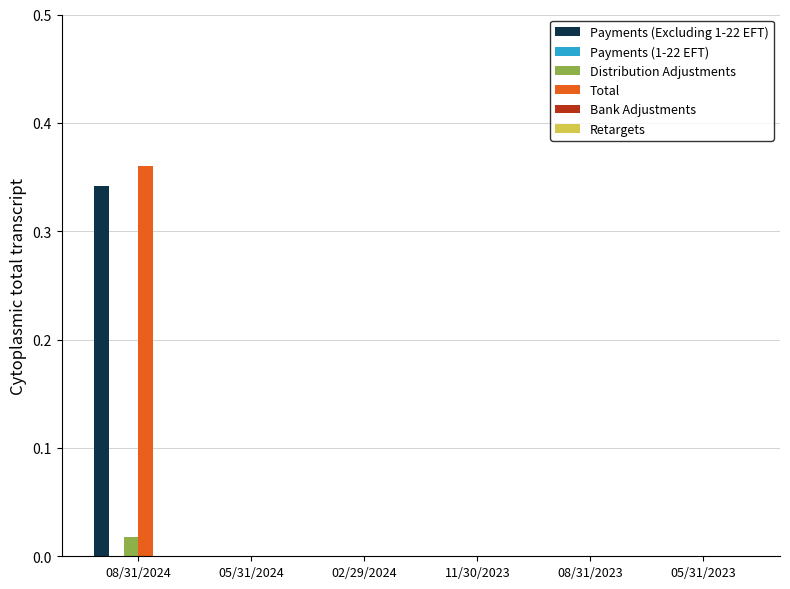

At which label does Payments (Excluding 1-22 EFT) reach its peak?

08/31/2024